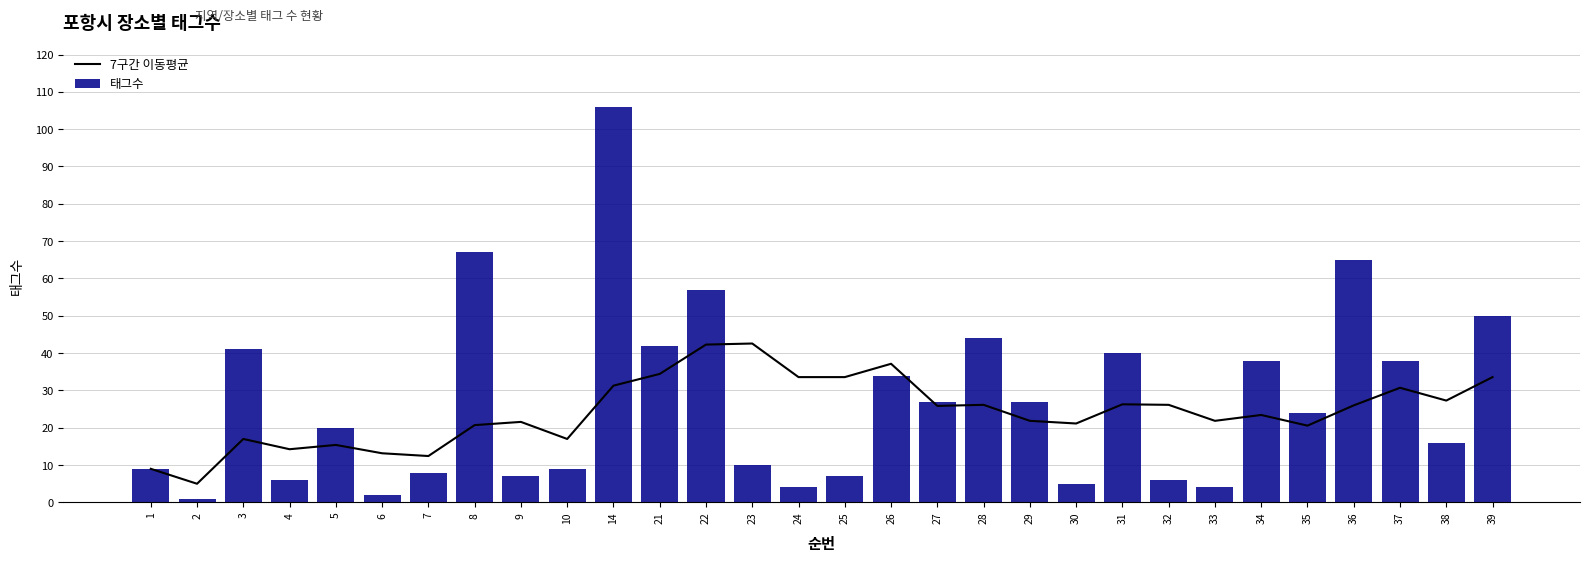

Reading right to left, transcribe all the data shown in this chart.

7구간 이동평균: 39=33.6	38=27.3	37=30.7	36=26.0	35=20.6	34=23.4	33=21.9	32=26.1	31=26.3	30=21.1	29=21.9	28=26.1	27=25.9	26=37.1	25=33.6	24=33.6	23=42.6	22=42.3	21=34.4	14=31.3	10=17.0	9=21.6	8=20.7	7=12.4	6=13.2	5=15.4	4=14.2	3=17.0	2=5.0	1=9.0
태그수: 39=50.0	38=16.0	37=38.0	36=65.0	35=24.0	34=38.0	33=4.0	32=6.0	31=40.0	30=5.0	29=27.0	28=44.0	27=27.0	26=34.0	25=7.0	24=4.0	23=10.0	22=57.0	21=42.0	14=106.0	10=9.0	9=7.0	8=67.0	7=8.0	6=2.0	5=20.0	4=6.0	3=41.0	2=1.0	1=9.0